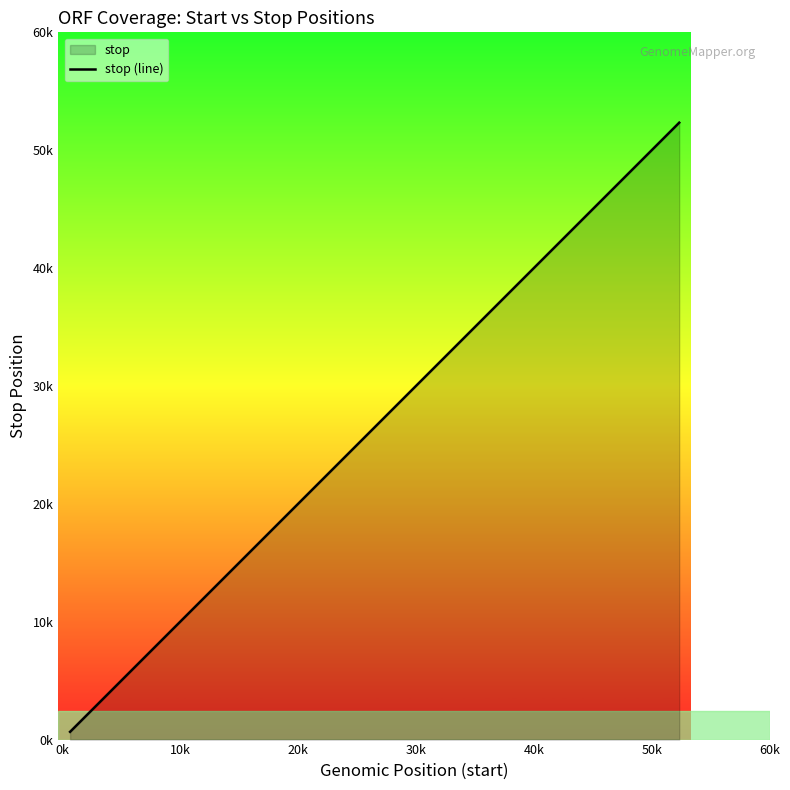

What is the maximum value shown in the chart?

52336